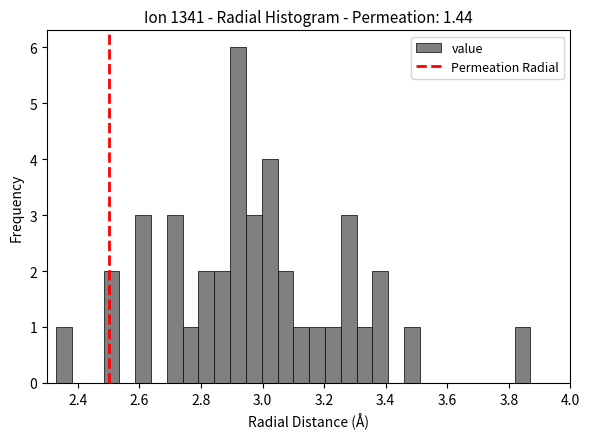

Read against the x-axis, roughly where is the centre of the tallest bar?

2.92